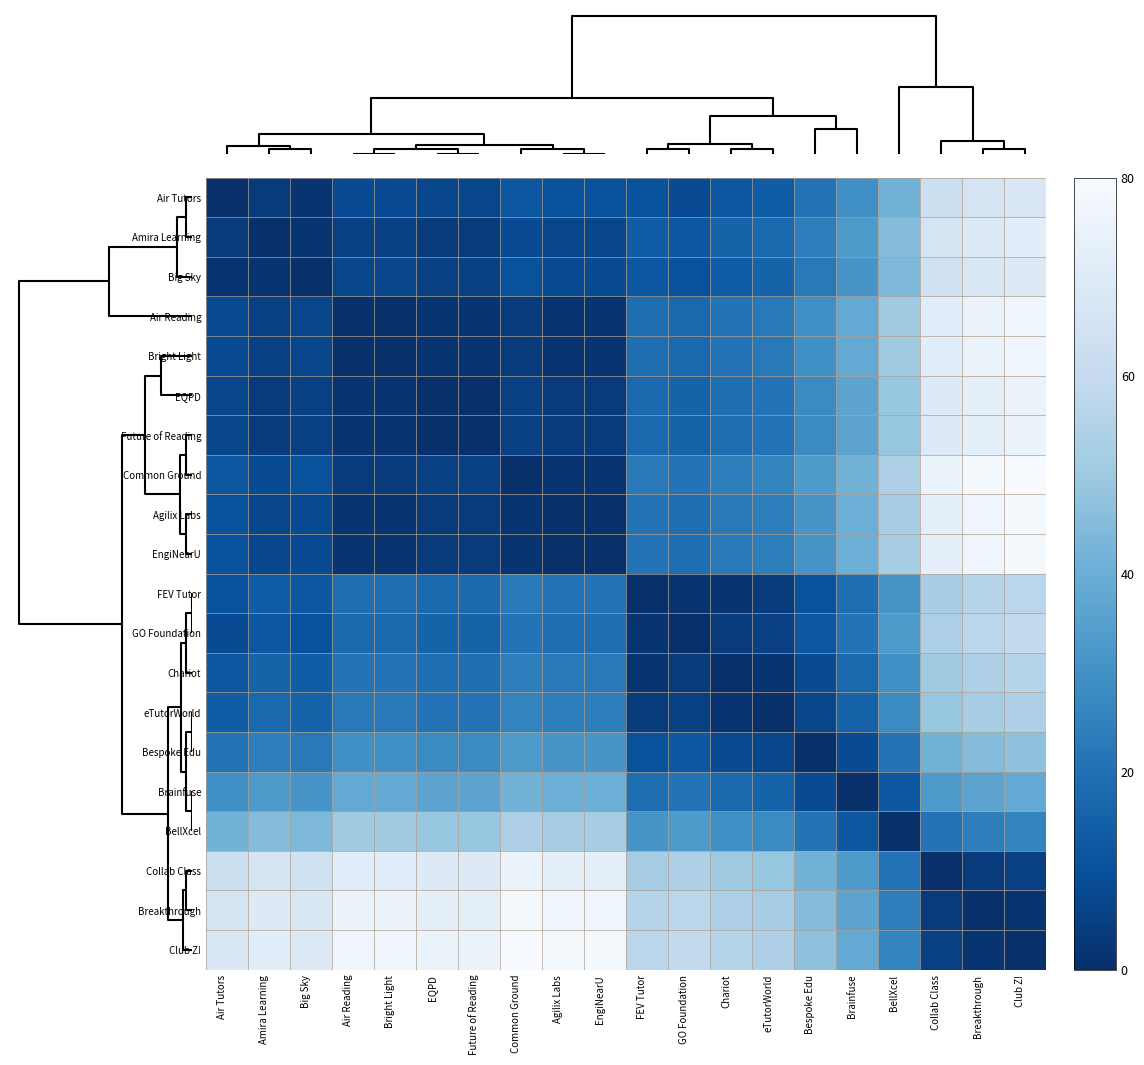

Reading right to left, list all the values displayed in this chart.

Air Tutors: Club Z!=67.8	Breakthrough=66.1	Collab Class=62.6	BellXcel=41.7	Brainfuse=29.6	Bespoke Edu=20.9	eTutorWorld=13.9	Chariot=12.2	GO Foundation=8.7	FEV Tutor=10.4	EngiNearU=10.4	Agilix Labs=10.4	Common Ground=12.2	Future of Reading=7.0	EQPD=7.0	Bright Light=8.7	Air Reading=8.7	Big Sky=1.7	Amira Learning=3.5	Air Tutors=0.0
Amira Learning: Club Z!=71.3	Breakthrough=69.6	Collab Class=66.1	BellXcel=45.2	Brainfuse=33.0	Bespoke Edu=24.3	eTutorWorld=17.4	Chariot=15.7	GO Foundation=12.2	FEV Tutor=13.9	EngiNearU=7.0	Agilix Labs=7.0	Common Ground=8.7	Future of Reading=3.5	EQPD=3.5	Bright Light=5.2	Air Reading=5.2	Big Sky=1.7	Amira Learning=0.0	Air Tutors=3.5
Big Sky: Club Z!=69.6	Breakthrough=67.8	Collab Class=64.3	BellXcel=43.5	Brainfuse=31.3	Bespoke Edu=22.6	eTutorWorld=15.7	Chariot=13.9	GO Foundation=10.4	FEV Tutor=12.2	EngiNearU=8.7	Agilix Labs=8.7	Common Ground=10.4	Future of Reading=5.2	EQPD=5.2	Bright Light=7.0	Air Reading=7.0	Big Sky=0.0	Amira Learning=1.7	Air Tutors=1.7
Air Reading: Club Z!=76.5	Breakthrough=74.8	Collab Class=71.3	BellXcel=50.4	Brainfuse=38.3	Bespoke Edu=29.6	eTutorWorld=22.6	Chariot=20.9	GO Foundation=17.4	FEV Tutor=19.1	EngiNearU=1.7	Agilix Labs=1.7	Common Ground=3.5	Future of Reading=1.7	EQPD=1.7	Bright Light=0.0	Air Reading=0.0	Big Sky=7.0	Amira Learning=5.2	Air Tutors=8.7
Bright Light: Club Z!=76.5	Breakthrough=74.8	Collab Class=71.3	BellXcel=50.4	Brainfuse=38.3	Bespoke Edu=29.6	eTutorWorld=22.6	Chariot=20.9	GO Foundation=17.4	FEV Tutor=19.1	EngiNearU=1.7	Agilix Labs=1.7	Common Ground=3.5	Future of Reading=1.7	EQPD=1.7	Bright Light=0.0	Air Reading=0.0	Big Sky=7.0	Amira Learning=5.2	Air Tutors=8.7
EQPD: Club Z!=74.8	Breakthrough=73.0	Collab Class=69.6	BellXcel=48.7	Brainfuse=36.5	Bespoke Edu=27.8	eTutorWorld=20.9	Chariot=19.1	GO Foundation=15.7	FEV Tutor=17.4	EngiNearU=3.5	Agilix Labs=3.5	Common Ground=5.2	Future of Reading=0.0	EQPD=0.0	Bright Light=1.7	Air Reading=1.7	Big Sky=5.2	Amira Learning=3.5	Air Tutors=7.0
Future of Reading: Club Z!=74.8	Breakthrough=73.0	Collab Class=69.6	BellXcel=48.7	Brainfuse=36.5	Bespoke Edu=27.8	eTutorWorld=20.9	Chariot=19.1	GO Foundation=15.7	FEV Tutor=17.4	EngiNearU=3.5	Agilix Labs=3.5	Common Ground=5.2	Future of Reading=0.0	EQPD=0.0	Bright Light=1.7	Air Reading=1.7	Big Sky=5.2	Amira Learning=3.5	Air Tutors=7.0
Common Ground: Club Z!=80.0	Breakthrough=78.3	Collab Class=74.8	BellXcel=53.9	Brainfuse=41.7	Bespoke Edu=33.0	eTutorWorld=26.1	Chariot=24.3	GO Foundation=20.9	FEV Tutor=22.6	EngiNearU=1.7	Agilix Labs=1.7	Common Ground=0.0	Future of Reading=5.2	EQPD=5.2	Bright Light=3.5	Air Reading=3.5	Big Sky=10.4	Amira Learning=8.7	Air Tutors=12.2
Agilix Labs: Club Z!=78.3	Breakthrough=76.5	Collab Class=73.0	BellXcel=52.2	Brainfuse=40.0	Bespoke Edu=31.3	eTutorWorld=24.3	Chariot=22.6	GO Foundation=19.1	FEV Tutor=20.9	EngiNearU=0.0	Agilix Labs=0.0	Common Ground=1.7	Future of Reading=3.5	EQPD=3.5	Bright Light=1.7	Air Reading=1.7	Big Sky=8.7	Amira Learning=7.0	Air Tutors=10.4
EngiNearU: Club Z!=78.3	Breakthrough=76.5	Collab Class=73.0	BellXcel=52.2	Brainfuse=40.0	Bespoke Edu=31.3	eTutorWorld=24.3	Chariot=22.6	GO Foundation=19.1	FEV Tutor=20.9	EngiNearU=0.0	Agilix Labs=0.0	Common Ground=1.7	Future of Reading=3.5	EQPD=3.5	Bright Light=1.7	Air Reading=1.7	Big Sky=8.7	Amira Learning=7.0	Air Tutors=10.4
FEV Tutor: Club Z!=57.4	Breakthrough=55.7	Collab Class=52.2	BellXcel=31.3	Brainfuse=19.1	Bespoke Edu=10.4	eTutorWorld=3.5	Chariot=1.7	GO Foundation=1.7	FEV Tutor=0.0	EngiNearU=20.9	Agilix Labs=20.9	Common Ground=22.6	Future of Reading=17.4	EQPD=17.4	Bright Light=19.1	Air Reading=19.1	Big Sky=12.2	Amira Learning=13.9	Air Tutors=10.4
GO Foundation: Club Z!=59.1	Breakthrough=57.4	Collab Class=53.9	BellXcel=33.0	Brainfuse=20.9	Bespoke Edu=12.2	eTutorWorld=5.2	Chariot=3.5	GO Foundation=0.0	FEV Tutor=1.7	EngiNearU=19.1	Agilix Labs=19.1	Common Ground=20.9	Future of Reading=15.7	EQPD=15.7	Bright Light=17.4	Air Reading=17.4	Big Sky=10.4	Amira Learning=12.2	Air Tutors=8.7
Chariot: Club Z!=55.7	Breakthrough=53.9	Collab Class=50.4	BellXcel=29.6	Brainfuse=17.4	Bespoke Edu=8.7	eTutorWorld=1.7	Chariot=0.0	GO Foundation=3.5	FEV Tutor=1.7	EngiNearU=22.6	Agilix Labs=22.6	Common Ground=24.3	Future of Reading=19.1	EQPD=19.1	Bright Light=20.9	Air Reading=20.9	Big Sky=13.9	Amira Learning=15.7	Air Tutors=12.2
eTutorWorld: Club Z!=53.9	Breakthrough=52.2	Collab Class=48.7	BellXcel=27.8	Brainfuse=15.7	Bespoke Edu=7.0	eTutorWorld=0.0	Chariot=1.7	GO Foundation=5.2	FEV Tutor=3.5	EngiNearU=24.3	Agilix Labs=24.3	Common Ground=26.1	Future of Reading=20.9	EQPD=20.9	Bright Light=22.6	Air Reading=22.6	Big Sky=15.7	Amira Learning=17.4	Air Tutors=13.9
Bespoke Edu: Club Z!=47.0	Breakthrough=45.2	Collab Class=41.7	BellXcel=20.9	Brainfuse=8.7	Bespoke Edu=0.0	eTutorWorld=7.0	Chariot=8.7	GO Foundation=12.2	FEV Tutor=10.4	EngiNearU=31.3	Agilix Labs=31.3	Common Ground=33.0	Future of Reading=27.8	EQPD=27.8	Bright Light=29.6	Air Reading=29.6	Big Sky=22.6	Amira Learning=24.3	Air Tutors=20.9
Brainfuse: Club Z!=38.3	Breakthrough=36.5	Collab Class=33.0	BellXcel=12.2	Brainfuse=0.0	Bespoke Edu=8.7	eTutorWorld=15.7	Chariot=17.4	GO Foundation=20.9	FEV Tutor=19.1	EngiNearU=40.0	Agilix Labs=40.0	Common Ground=41.7	Future of Reading=36.5	EQPD=36.5	Bright Light=38.3	Air Reading=38.3	Big Sky=31.3	Amira Learning=33.0	Air Tutors=29.6
BellXcel: Club Z!=26.1	Breakthrough=24.3	Collab Class=20.9	BellXcel=0.0	Brainfuse=12.2	Bespoke Edu=20.9	eTutorWorld=27.8	Chariot=29.6	GO Foundation=33.0	FEV Tutor=31.3	EngiNearU=52.2	Agilix Labs=52.2	Common Ground=53.9	Future of Reading=48.7	EQPD=48.7	Bright Light=50.4	Air Reading=50.4	Big Sky=43.5	Amira Learning=45.2	Air Tutors=41.7
Collab Class: Club Z!=5.2	Breakthrough=3.5	Collab Class=0.0	BellXcel=20.9	Brainfuse=33.0	Bespoke Edu=41.7	eTutorWorld=48.7	Chariot=50.4	GO Foundation=53.9	FEV Tutor=52.2	EngiNearU=73.0	Agilix Labs=73.0	Common Ground=74.8	Future of Reading=69.6	EQPD=69.6	Bright Light=71.3	Air Reading=71.3	Big Sky=64.3	Amira Learning=66.1	Air Tutors=62.6
Breakthrough: Club Z!=1.7	Breakthrough=0.0	Collab Class=3.5	BellXcel=24.3	Brainfuse=36.5	Bespoke Edu=45.2	eTutorWorld=52.2	Chariot=53.9	GO Foundation=57.4	FEV Tutor=55.7	EngiNearU=76.5	Agilix Labs=76.5	Common Ground=78.3	Future of Reading=73.0	EQPD=73.0	Bright Light=74.8	Air Reading=74.8	Big Sky=67.8	Amira Learning=69.6	Air Tutors=66.1
Club Z!: Club Z!=0.0	Breakthrough=1.7	Collab Class=5.2	BellXcel=26.1	Brainfuse=38.3	Bespoke Edu=47.0	eTutorWorld=53.9	Chariot=55.7	GO Foundation=59.1	FEV Tutor=57.4	EngiNearU=78.3	Agilix Labs=78.3	Common Ground=80.0	Future of Reading=74.8	EQPD=74.8	Bright Light=76.5	Air Reading=76.5	Big Sky=69.6	Amira Learning=71.3	Air Tutors=67.8